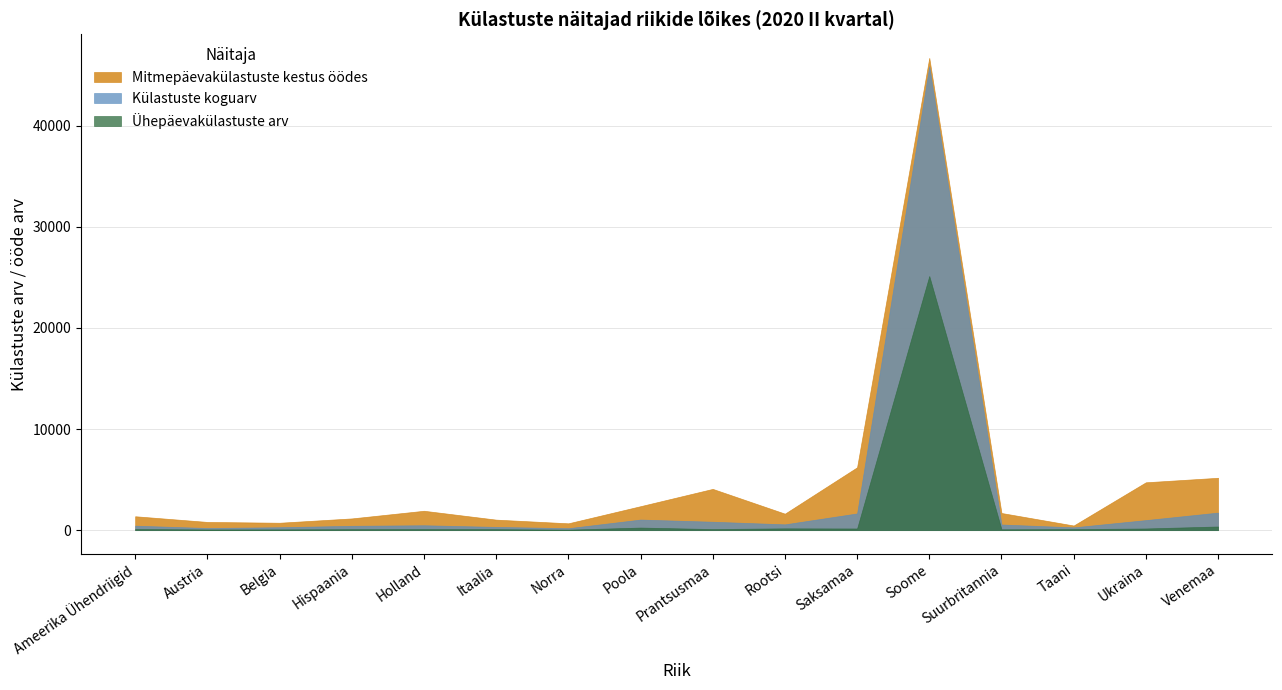

At which category does Mitmepäevakülastuste kestus öödes reach its first local valley?

Belgia